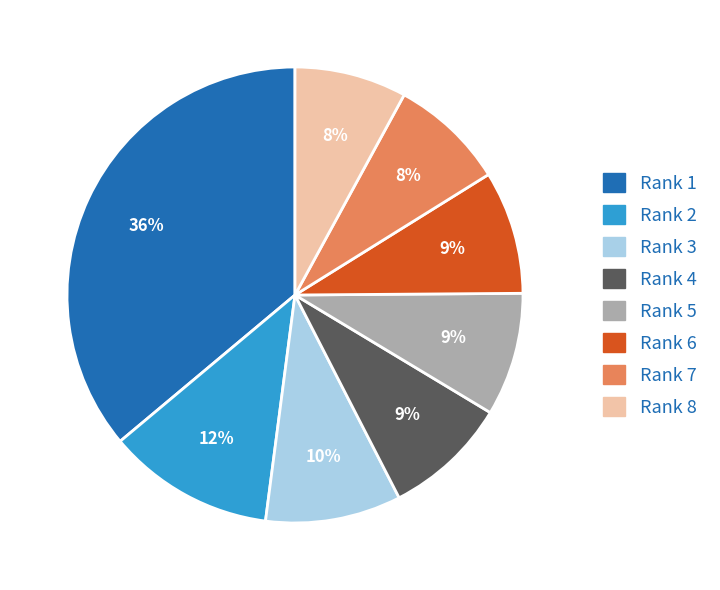

Is the sum of Rank 1 and Rank 5 greater than half?

No